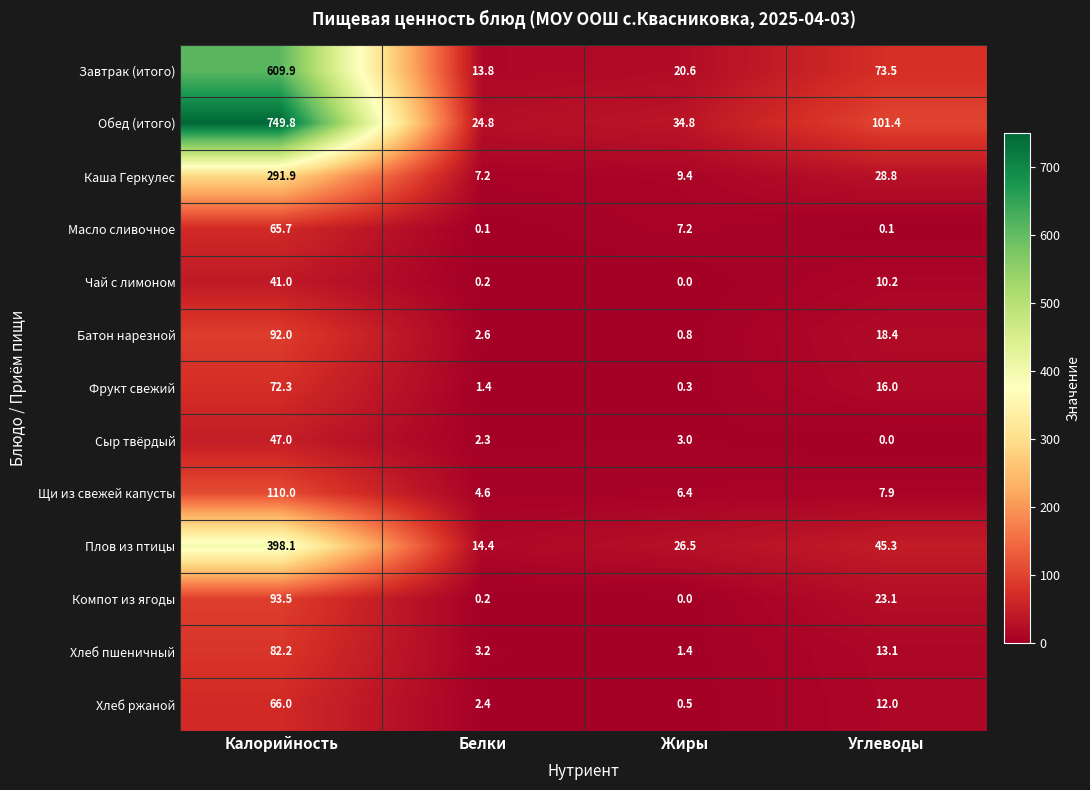

Which series has the largest total across all categories?

Обед (итого)